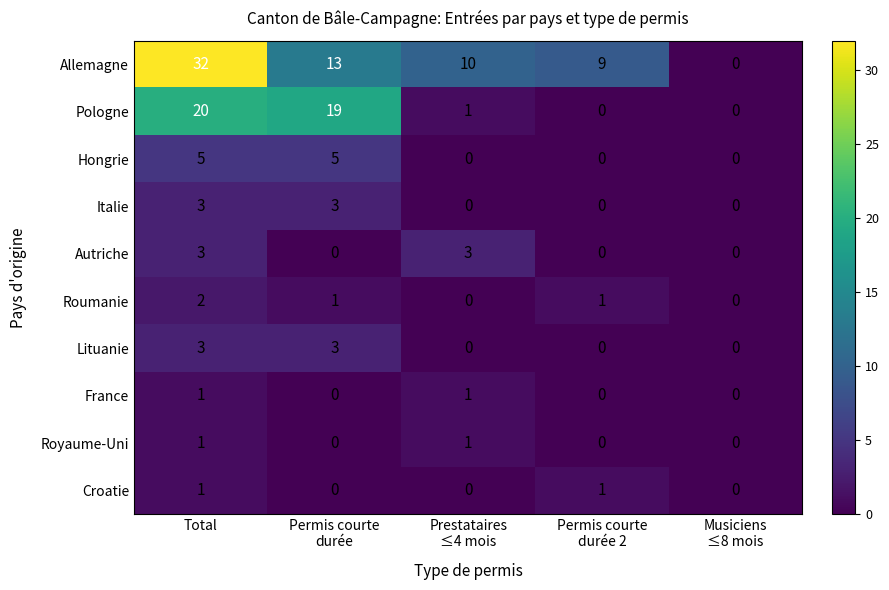

At which category is the sum across all series the highest?

Total